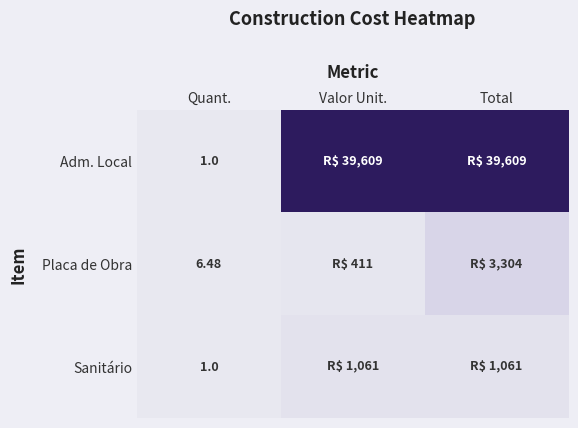

At how many categories does at least one series exceed 0?

3